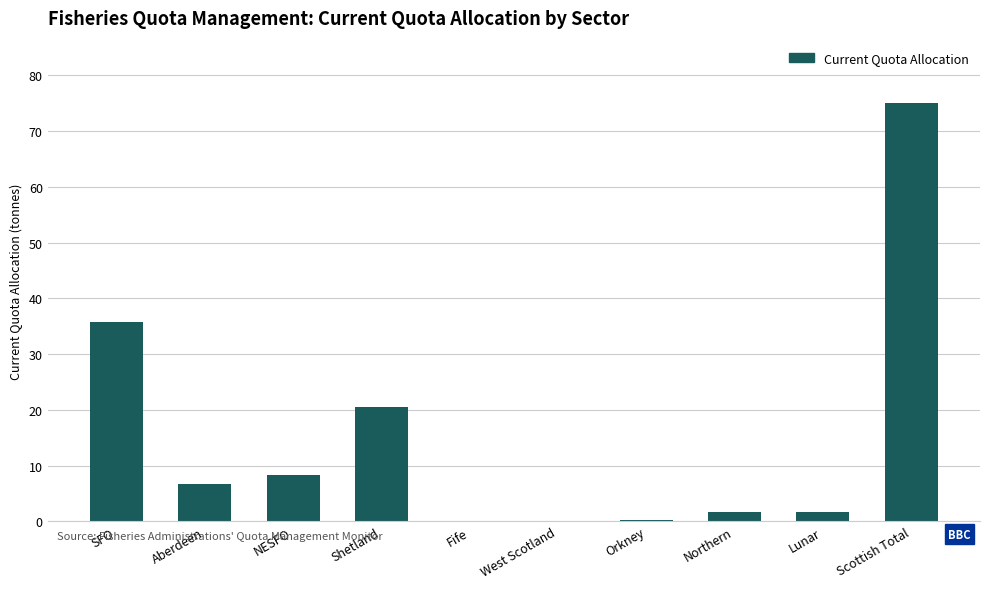

What is the greatest value displayed?

75.0